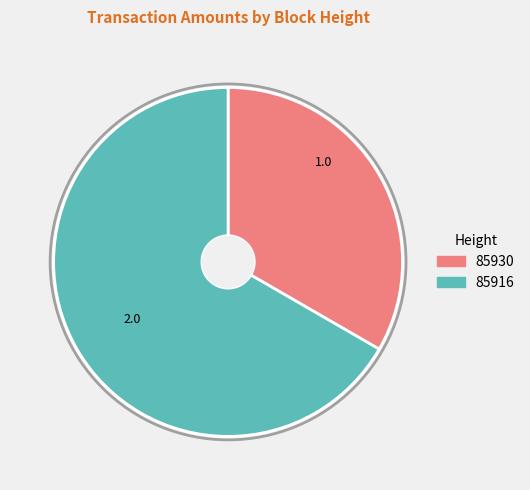

The 85930 slice represents 33% of the pie. True or false?

True